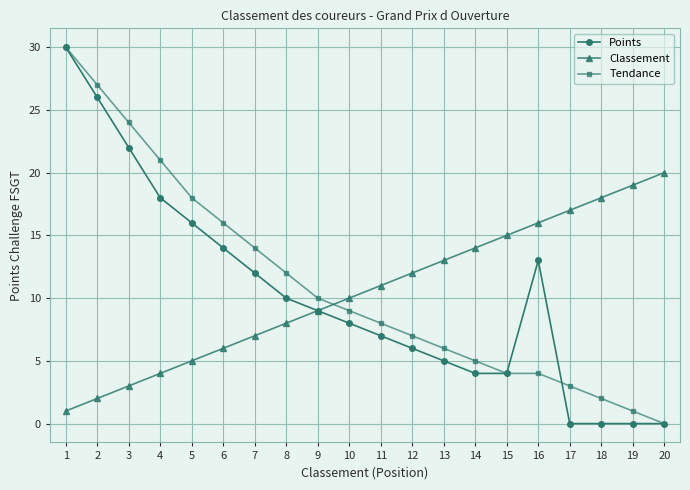

At which label does Classement reach its minimum?

1